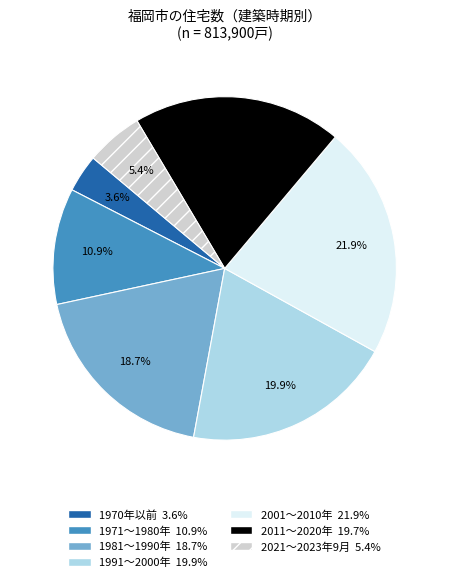

Which has a higher value, 1991～2000年 or 1970年以前?

1991～2000年